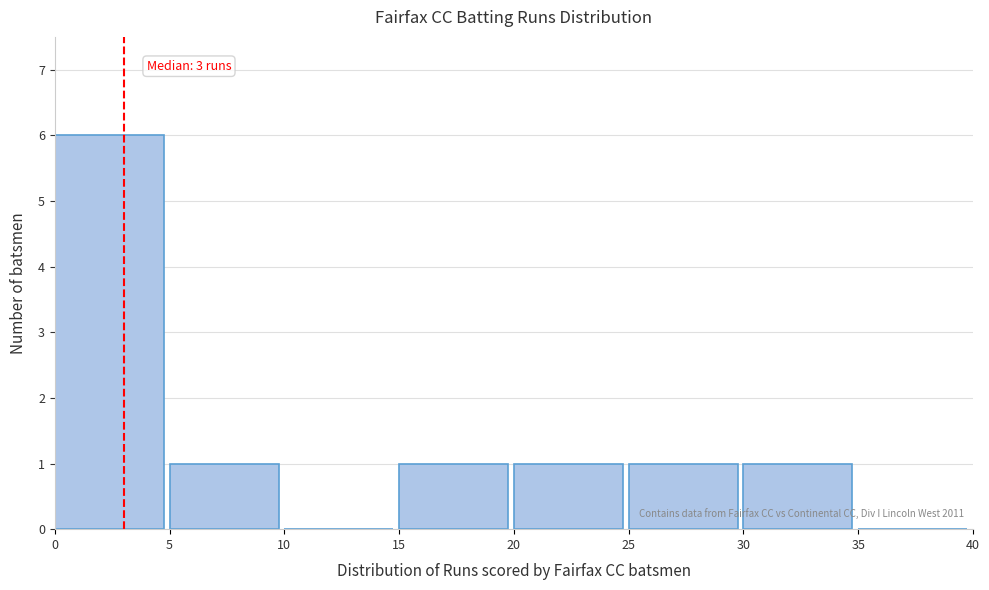

Over which range of the x-axis is the bar tallest?

0 to 5